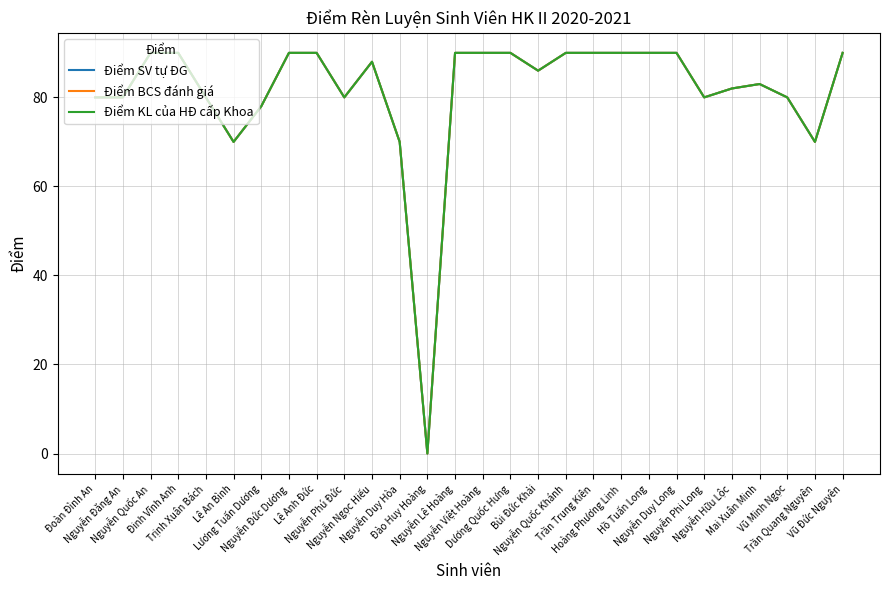

At which label does Điểm BCS đánh giá reach its peak?

Nguyễn Quốc An